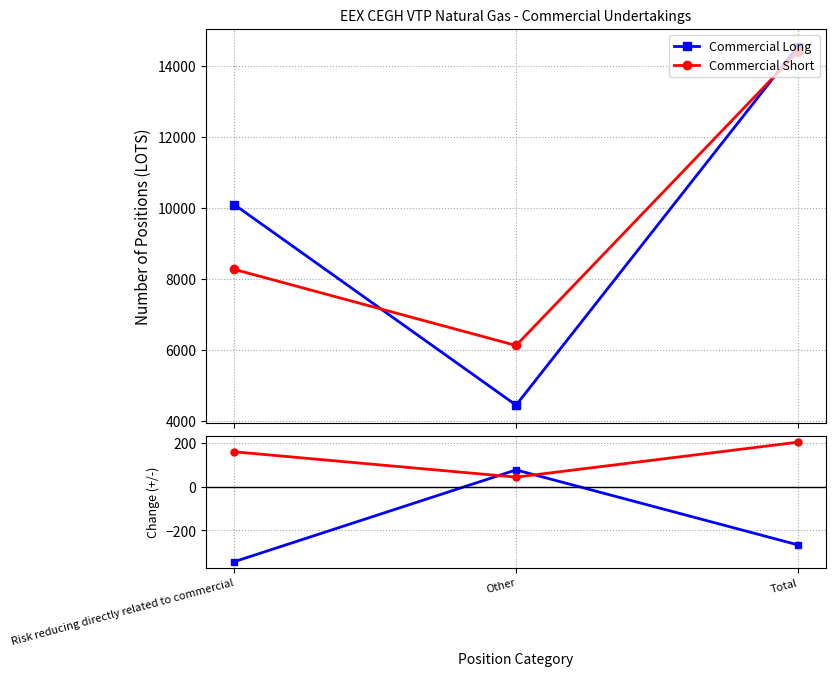

Which series has the widest spread of values?

Commercial Long